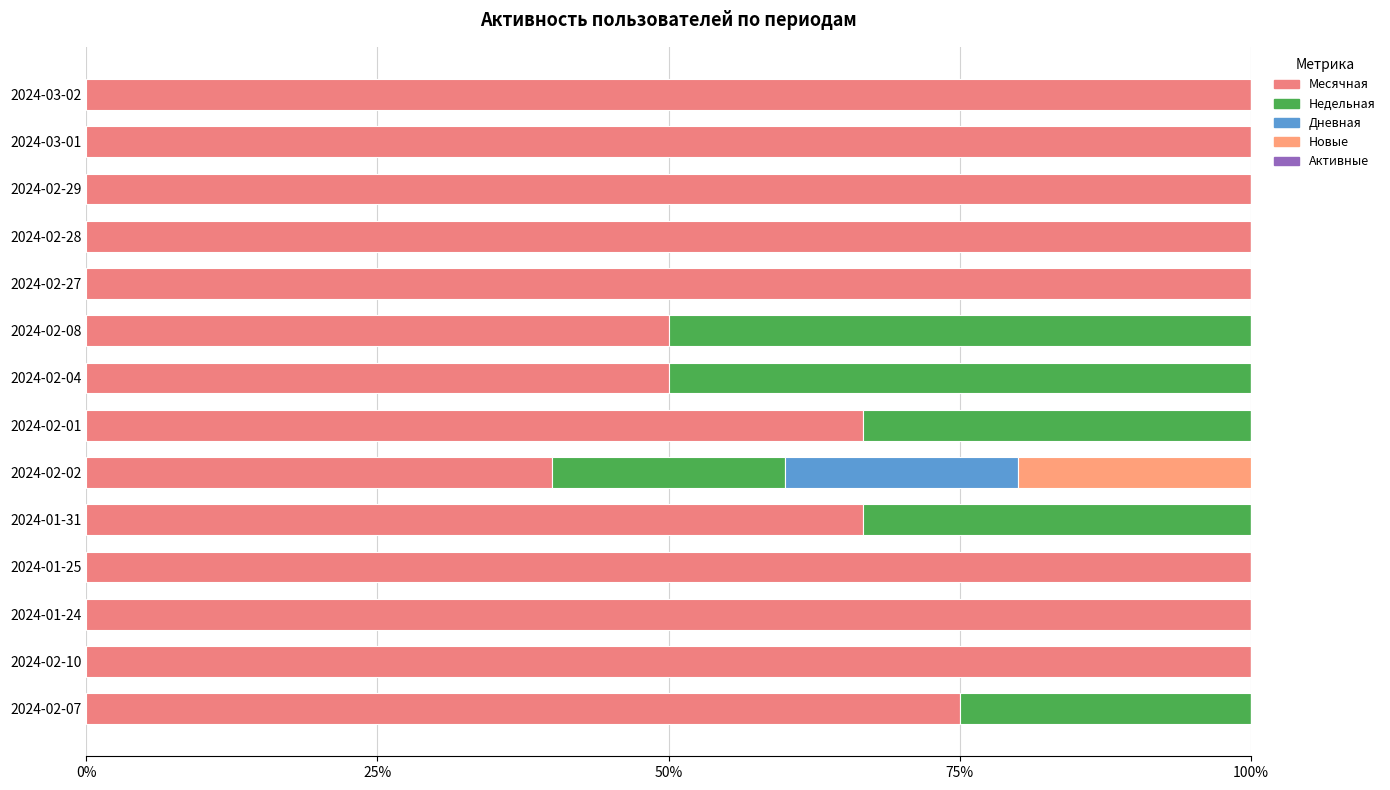

Count the number of data series in this chart.

4